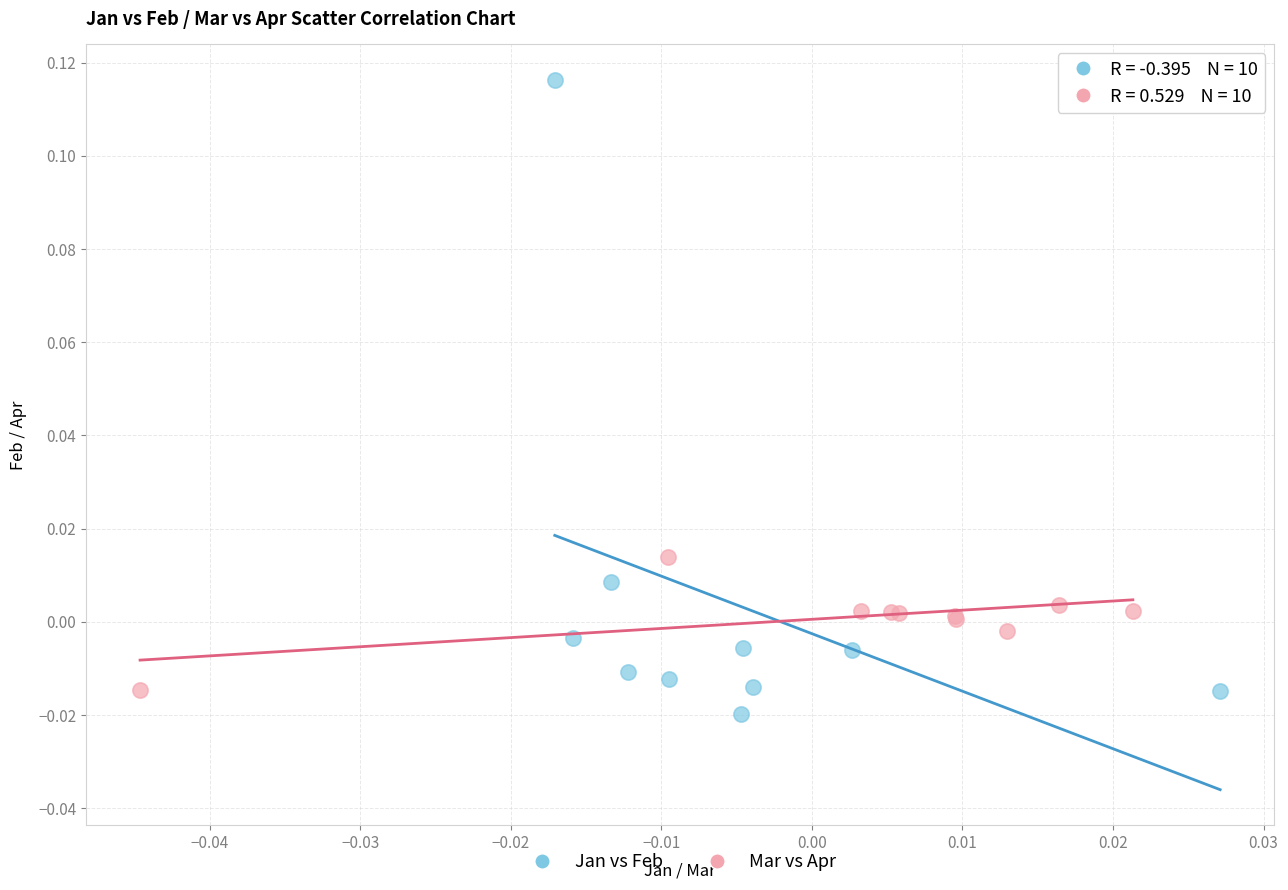

Which series has the largest Y range (max minus min)?

Jan vs Feb